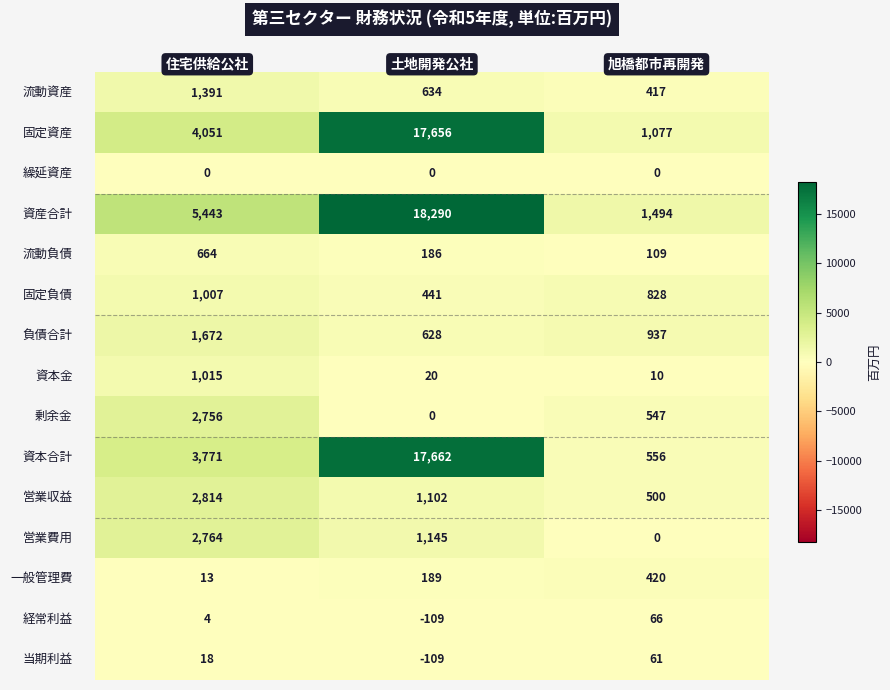

What is the smallest value displayed?

-109